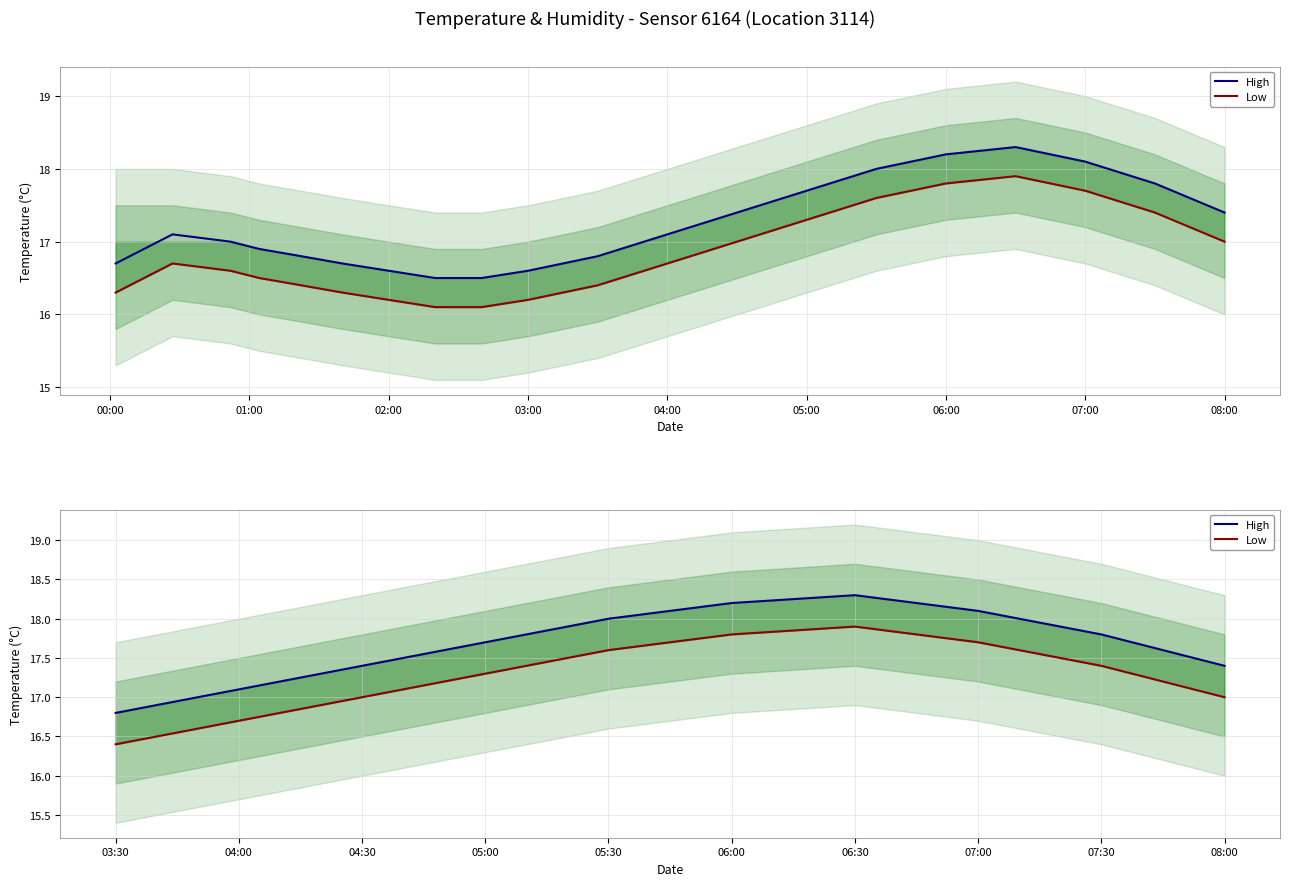

What position from the left is 08:00?

10